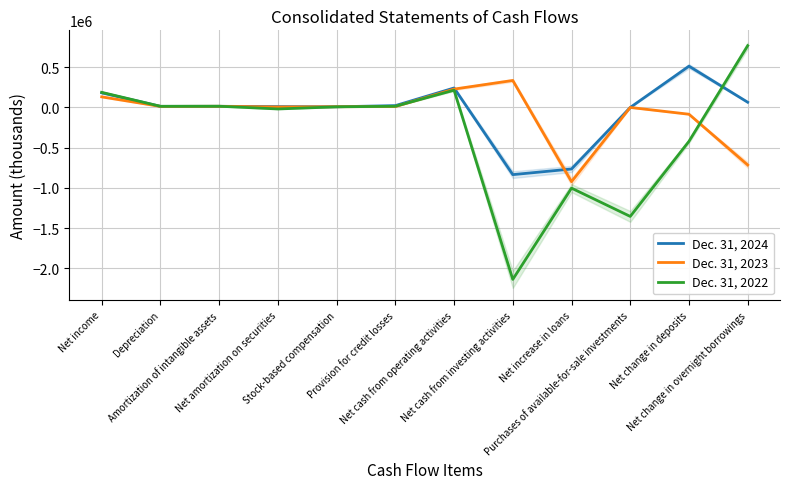

How many intersections are there between Dec. 31, 2023 and Dec. 31, 2024?

6